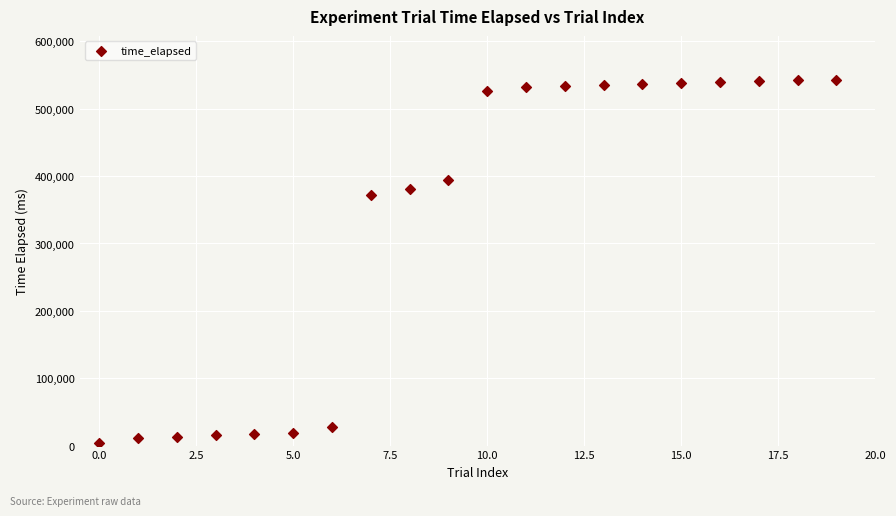

What is the range of Y values (max minus min)?

538983